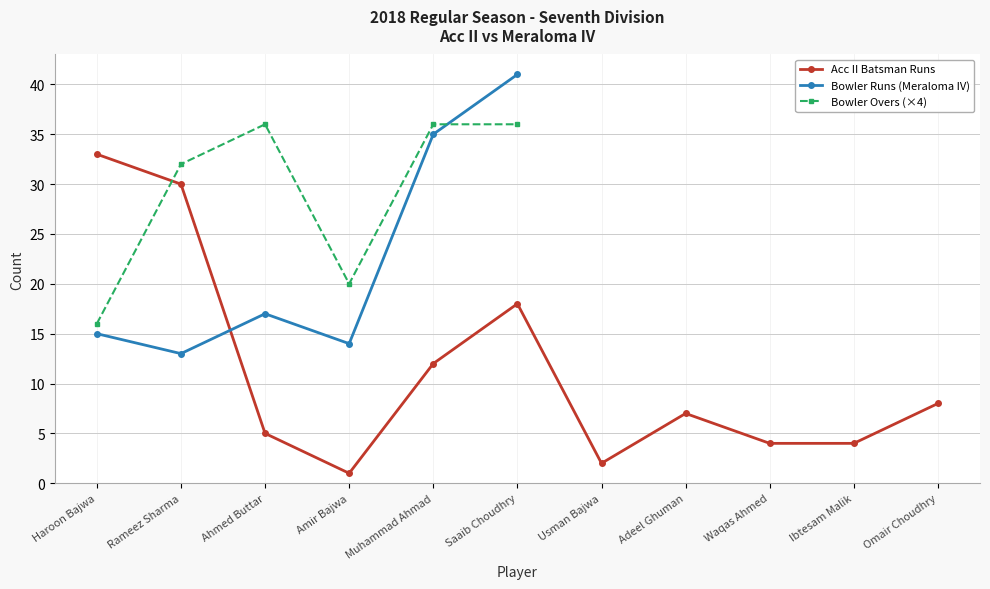

List the labels in order of value, largest first.

Haroon Bajwa, Rameez Sharma, Saaib Choudhry, Muhammad Ahmad, Omair Choudhry, Adeel Ghuman, Ahmed Buttar, Waqas Ahmed, Ibtesam Malik, Usman Bajwa, Amir Bajwa